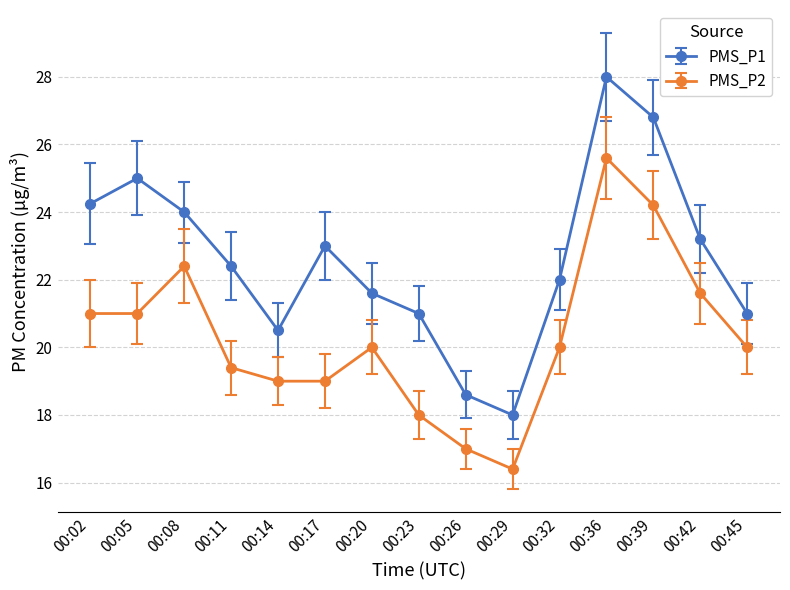

True or false: PMS_P1 and PMS_P2 cross at least once.

False